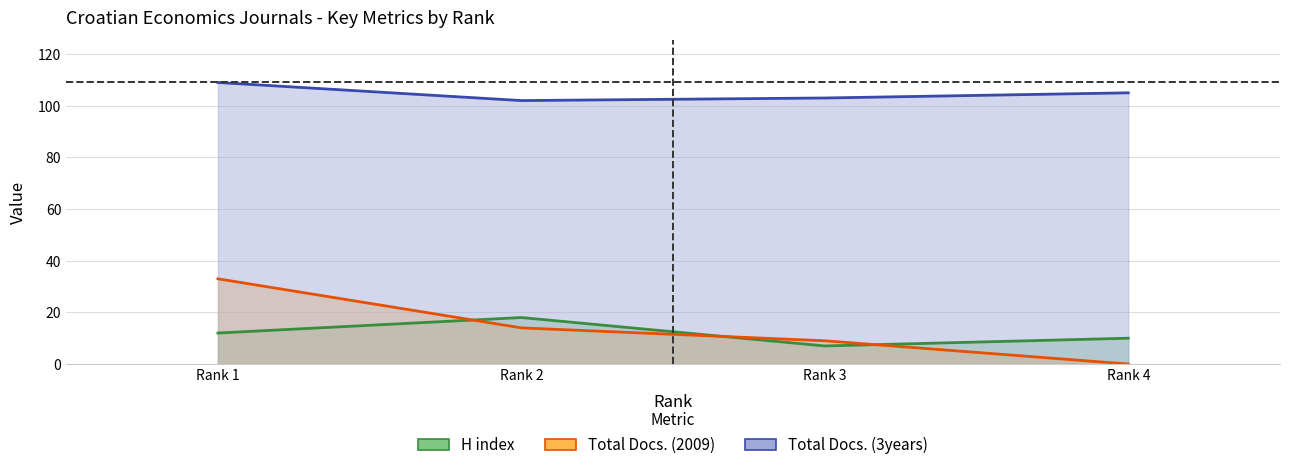

Reading right to left, transcribe all the data shown in this chart.

H index: 10	7	18	12
Total Docs. (2009): 0	9	14	33
Total Docs. (3years): 105	103	102	109